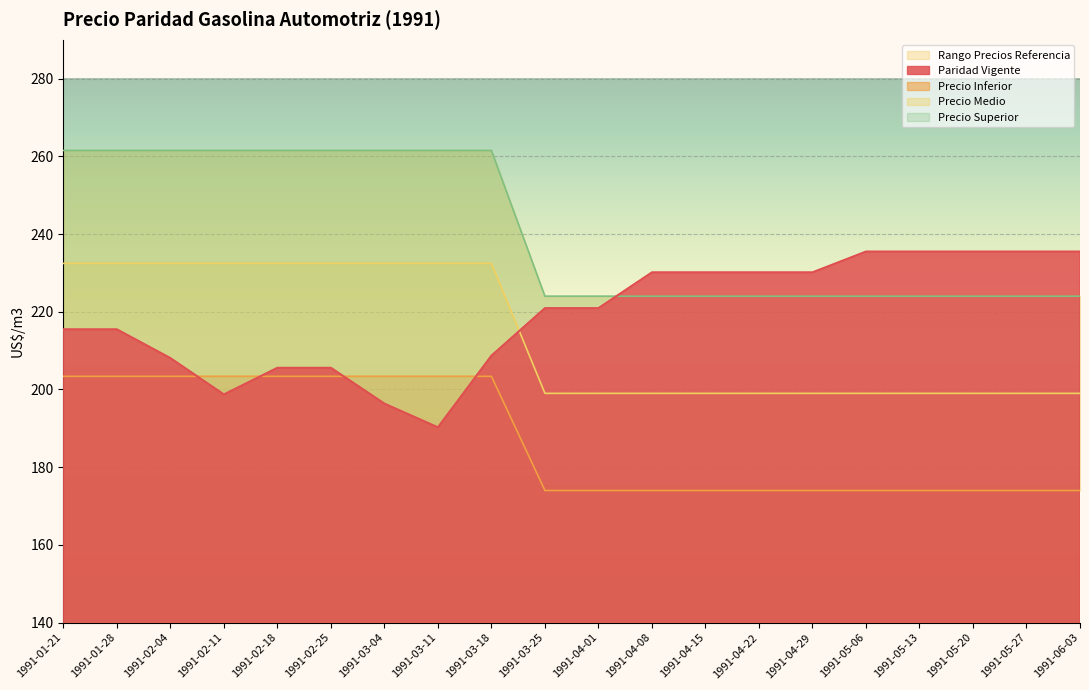

Where is Precio Superior nearest to the value 242?

1991-03-25